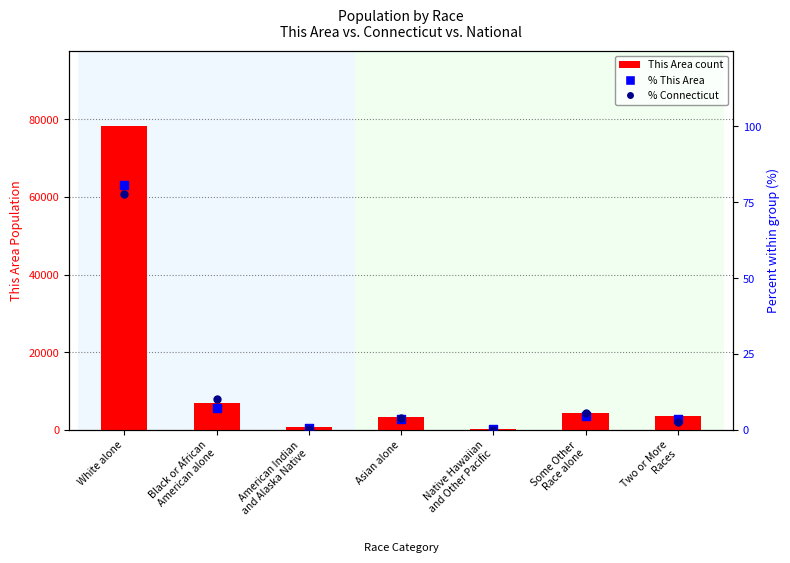

Is the value of % Connecticut at Some Other
Race alone greater than the value of % This Area at Some Other
Race alone?

Yes